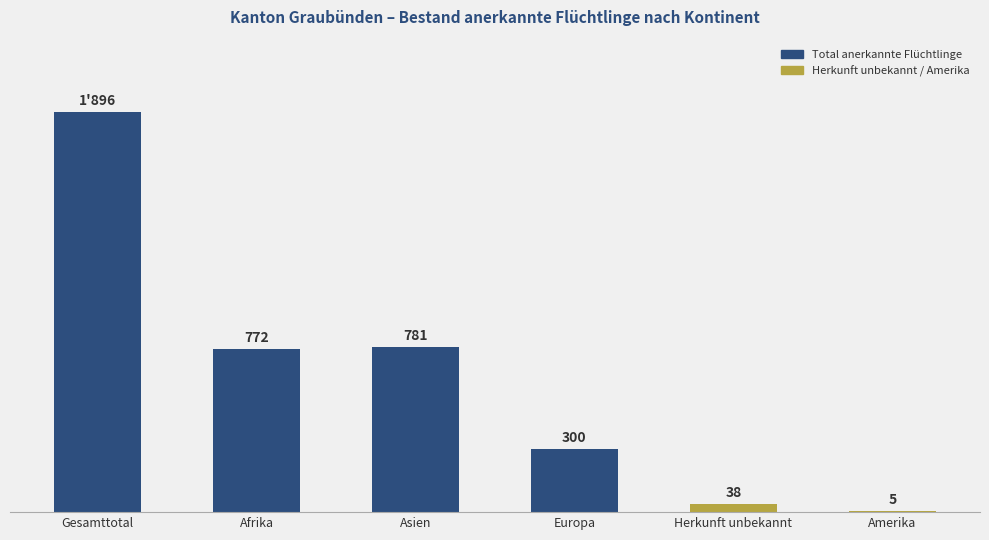

Where is the data nearest to the value 950?

Asien